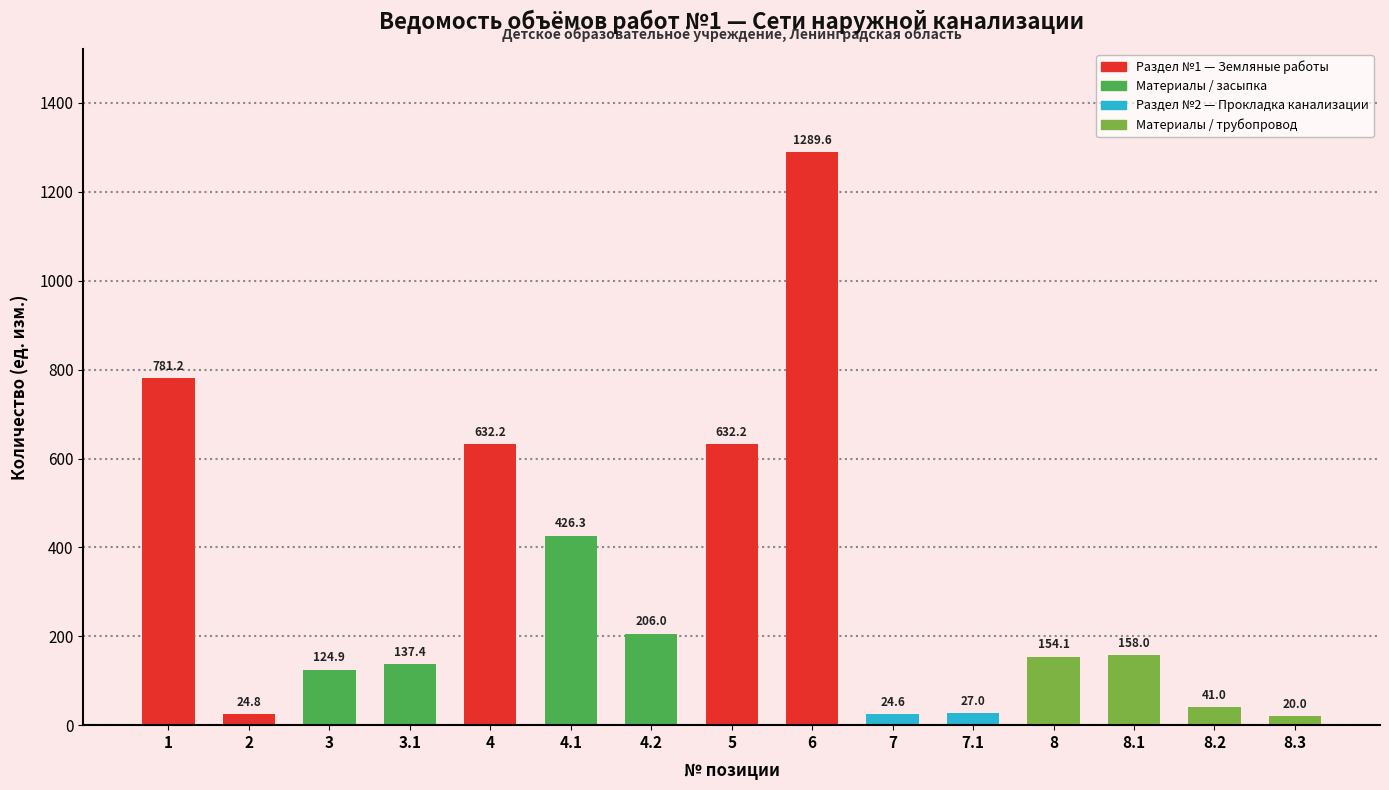

What is the sum of all values?

4679.3